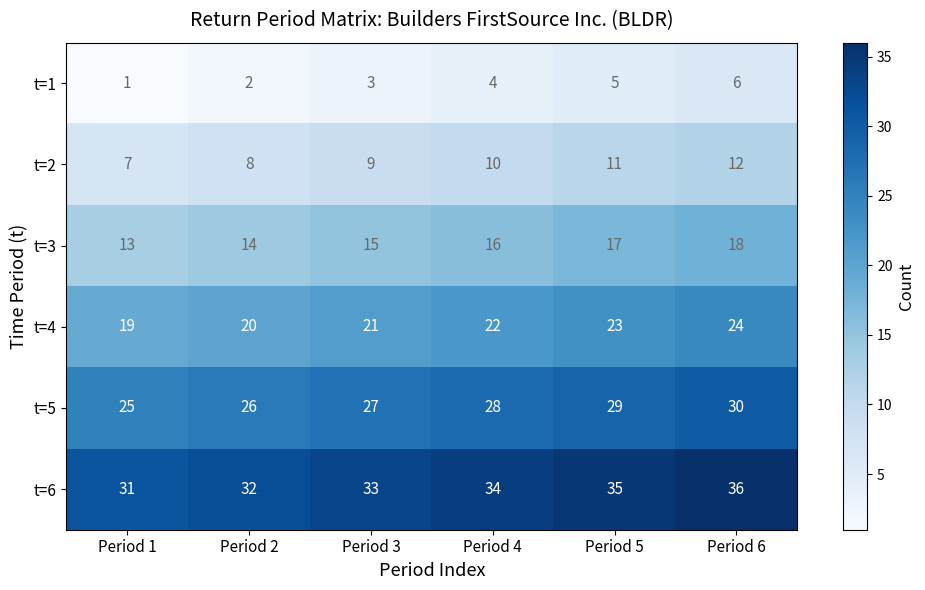

What is the sum of the t=5 values at Period 6 and Period 1?

55